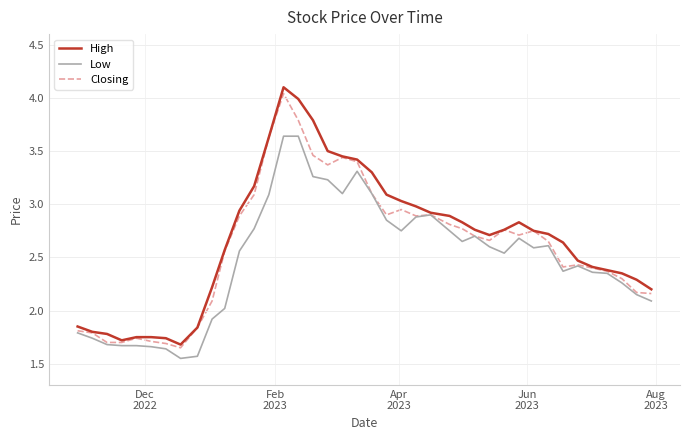

Does the chart have visible grid lines?

Yes